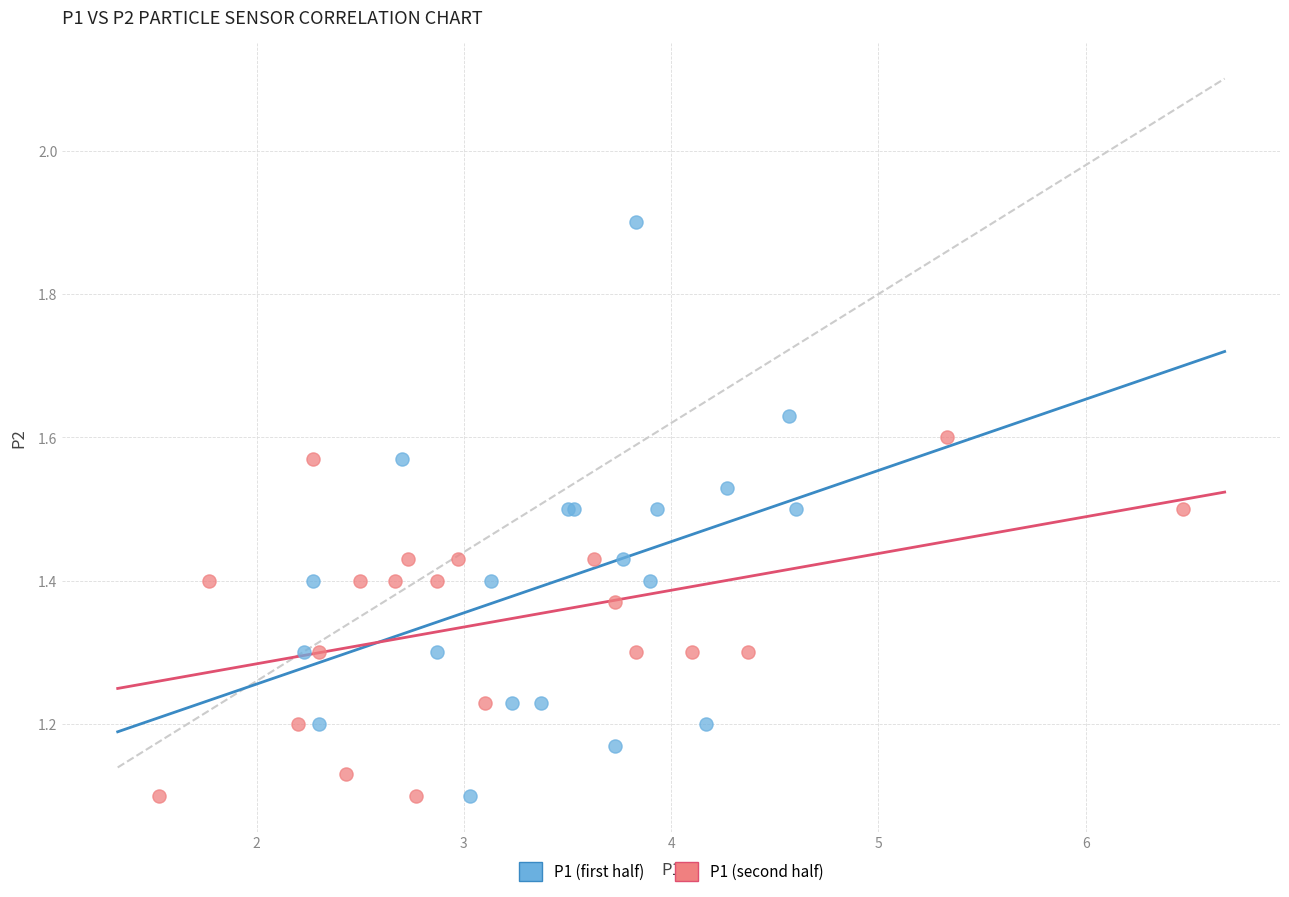

Which series has the widest spread of Y values?

P1 (first half)